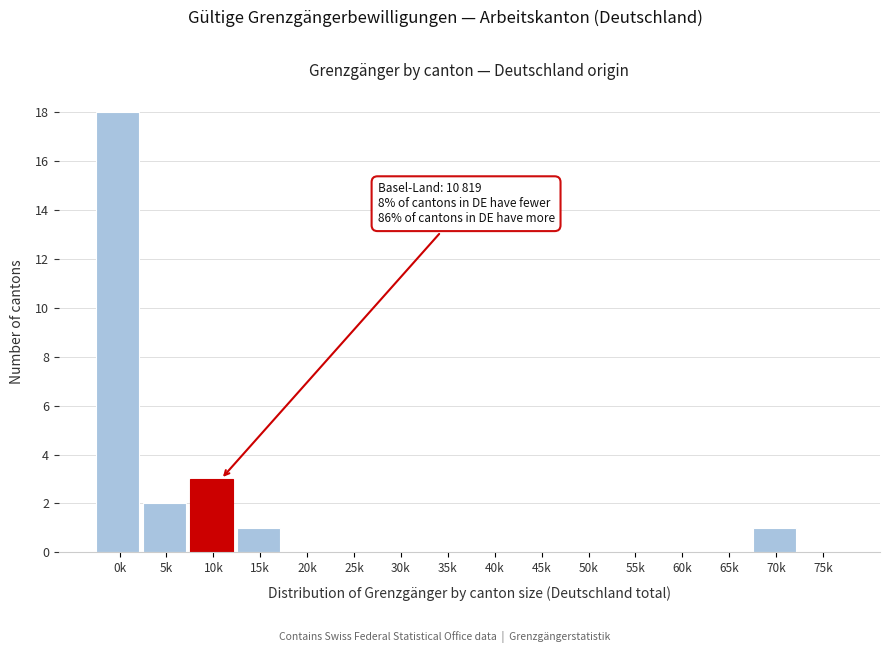

Reading left to right, list all the values displayed in this chart.

0k=18	5k=2	10k=3	15k=1	20k=0	25k=0	30k=0	35k=0	40k=0	45k=0	50k=0	55k=0	60k=0	65k=0	70k=1	75k=0